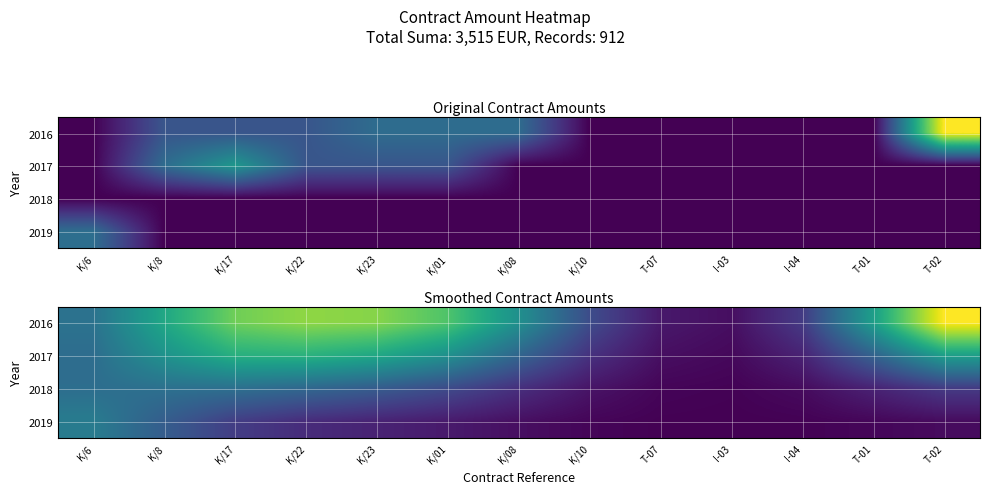

What is the maximum value shown in the chart?

218.9